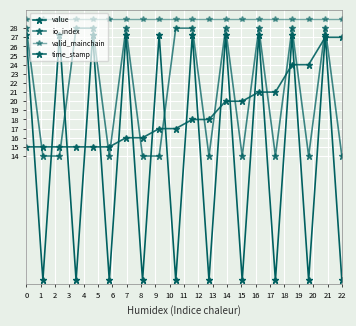

True or false: valid_mainchain and value cross at least once.

False